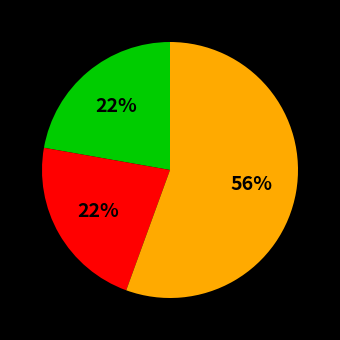

To the nearest percent, what is the average slice percentage?

33%